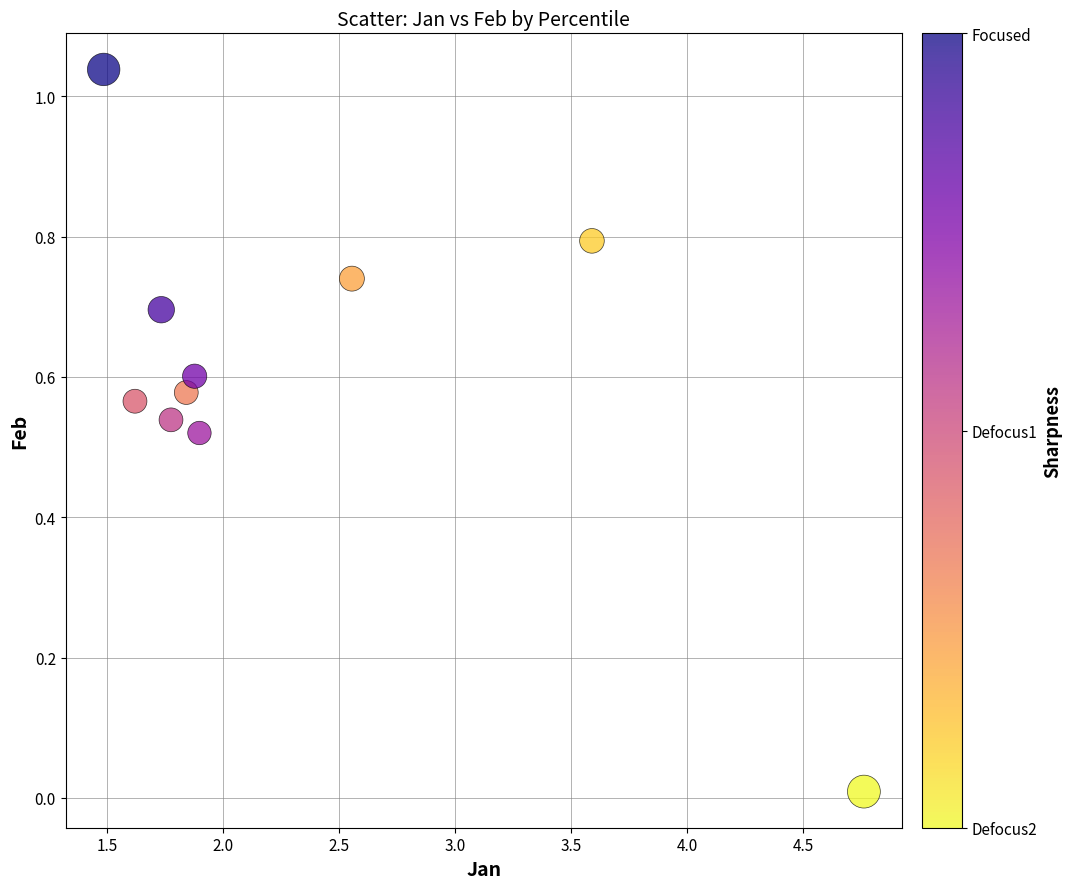

What is the range of X values (max minus min)?

3.3